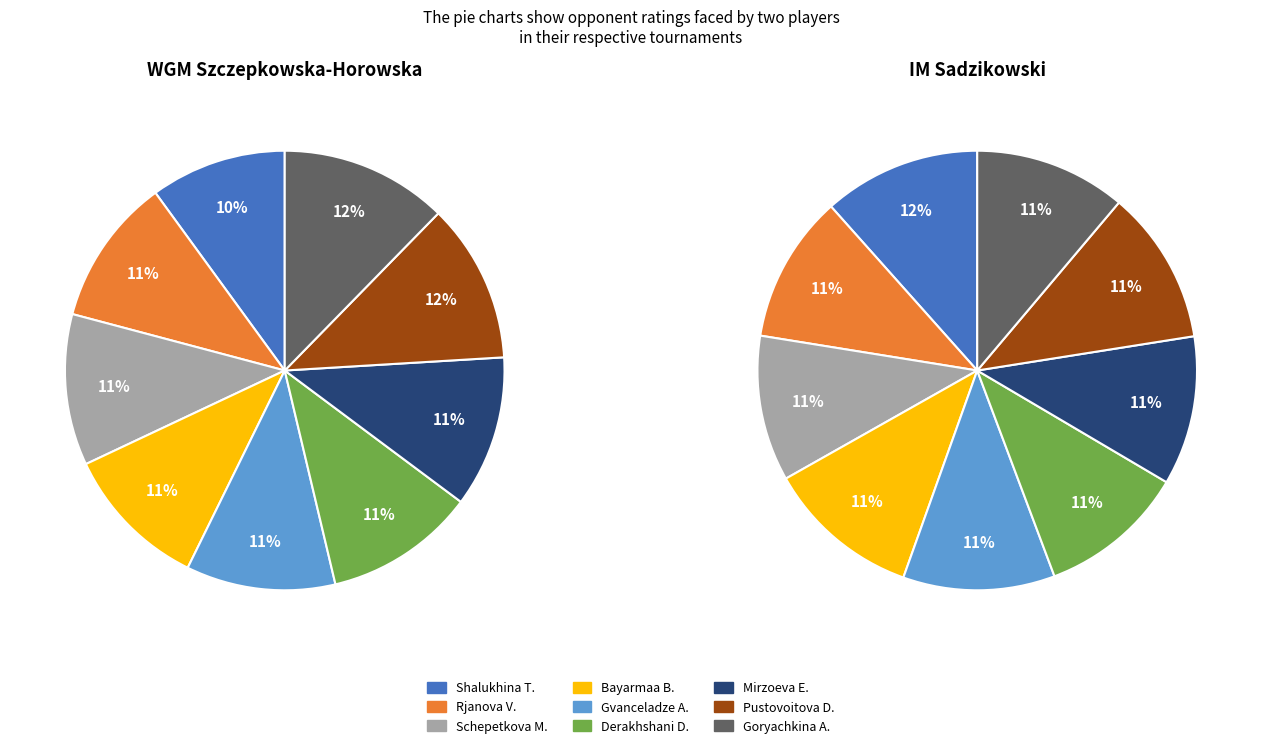

Which series has the widest spread of values?

WGM Szczepkowska-Horowska (2009)